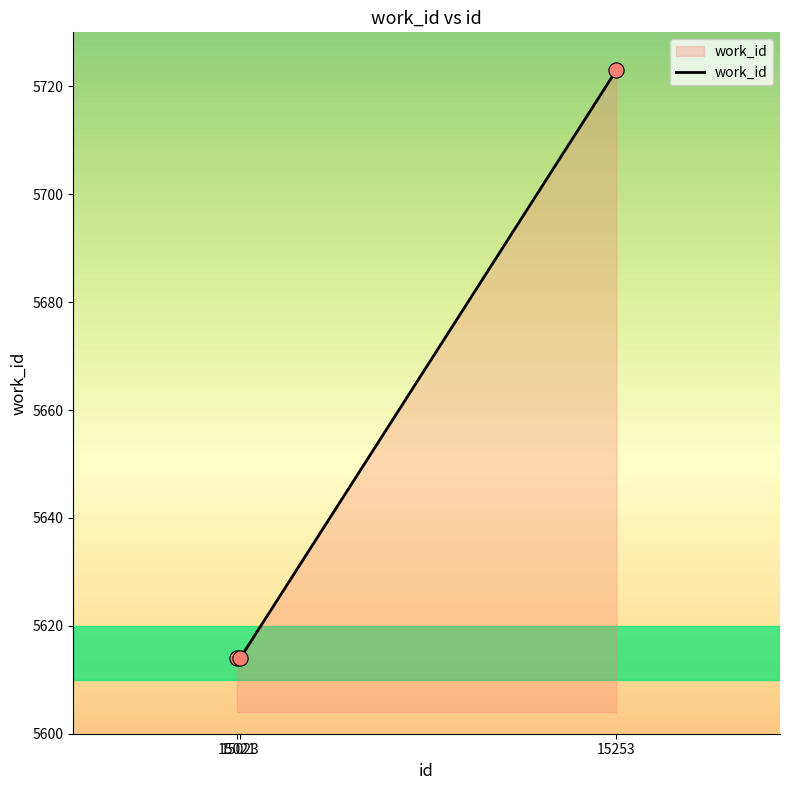

Approximately how many times larger is the value at 15023 compared to 15021?

1.0